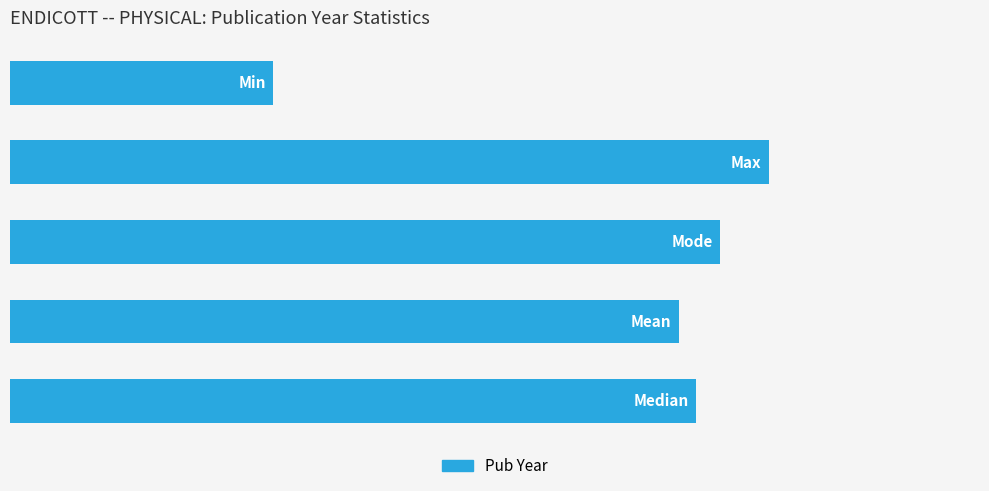

What is the difference between the second highest and minimum values?

129